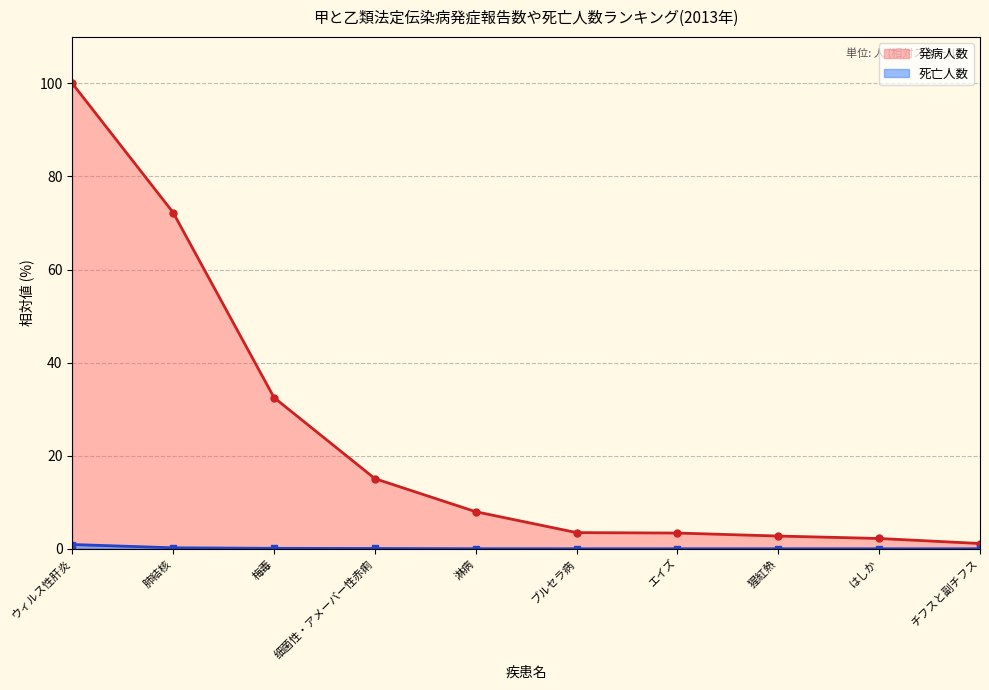

What is the approximate value of 発病人数 at はしか?

2.2